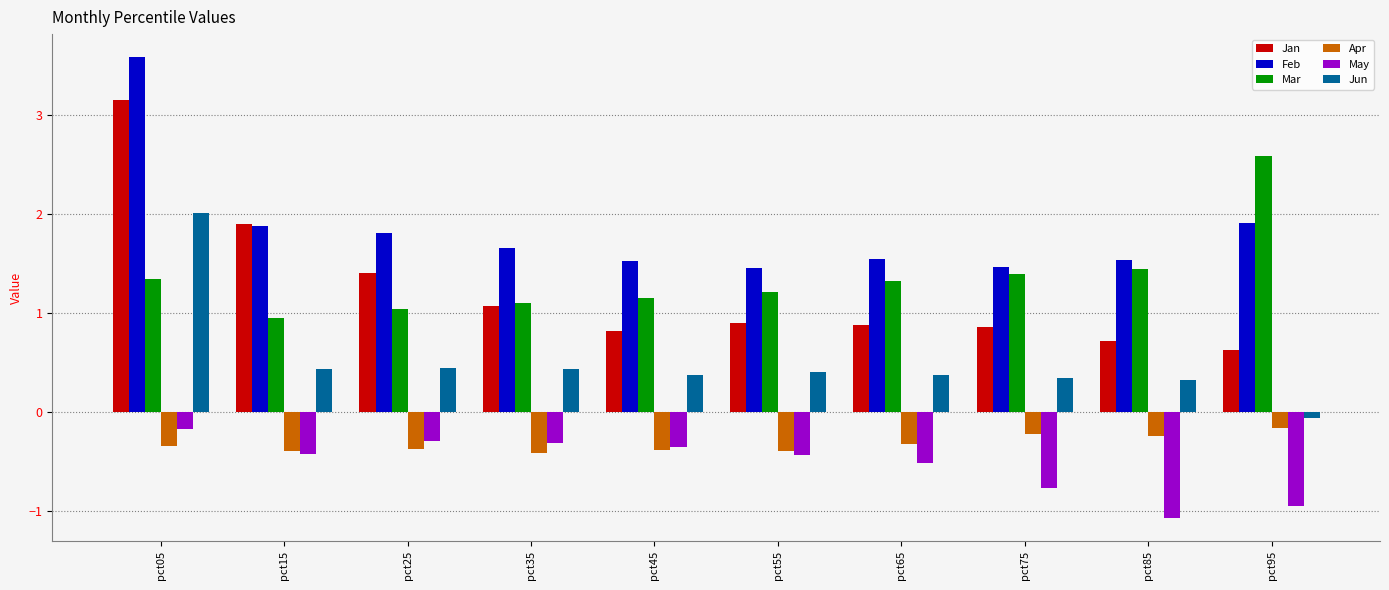

Between pct05 and pct85, which series saw the biggest shift?

Jan